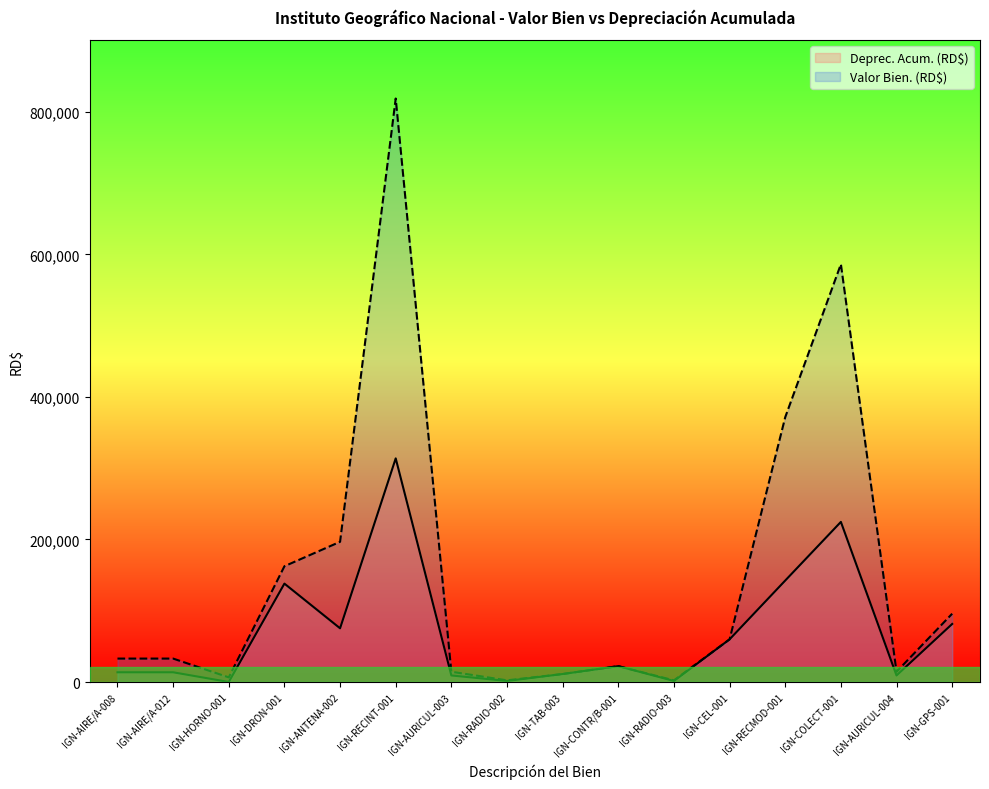

At which category does Deprec. Acum. (RD$) reach its first local peak?

IGN-DRON-001